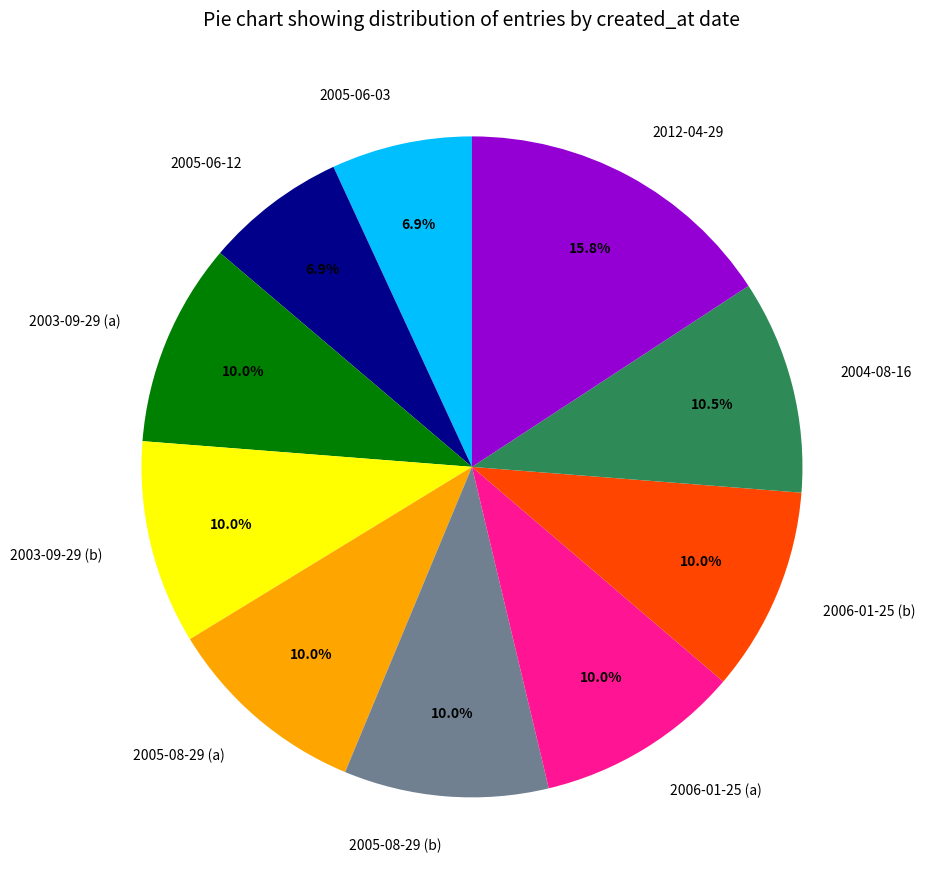

Which category has the biggest portion of the pie?

2012-04-29